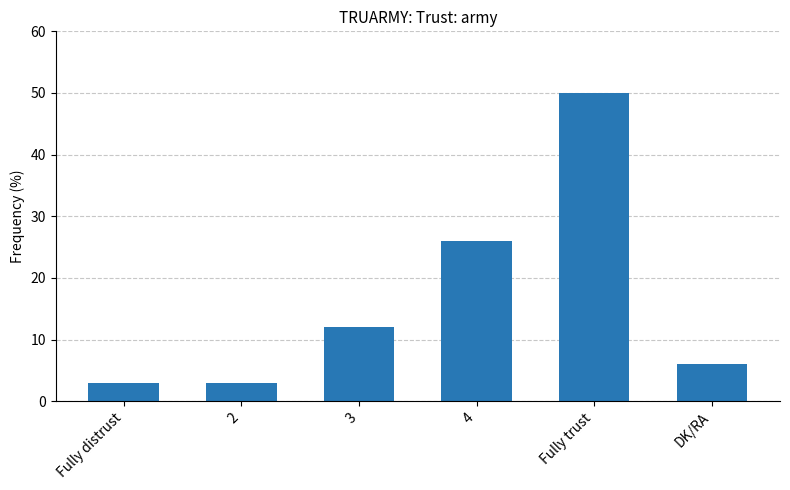

What is the label of the 3rd bar from the left?

3